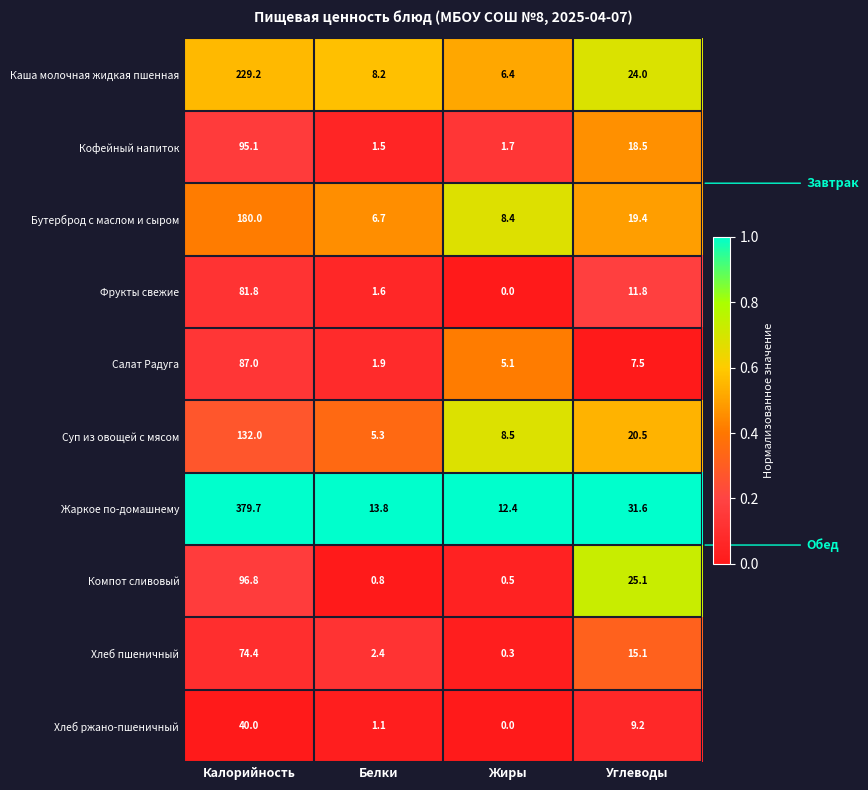

Which series has the widest spread of values?

Жаркое по-домашнему